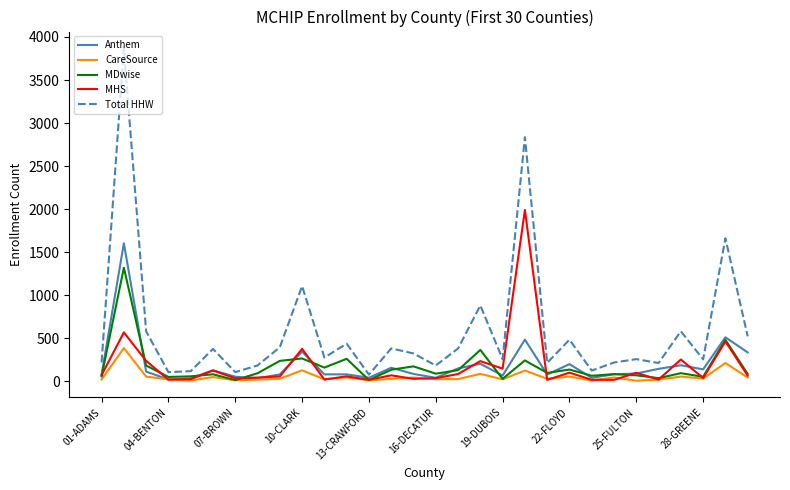

Which series has the largest range (max minus min)?

Total HHW